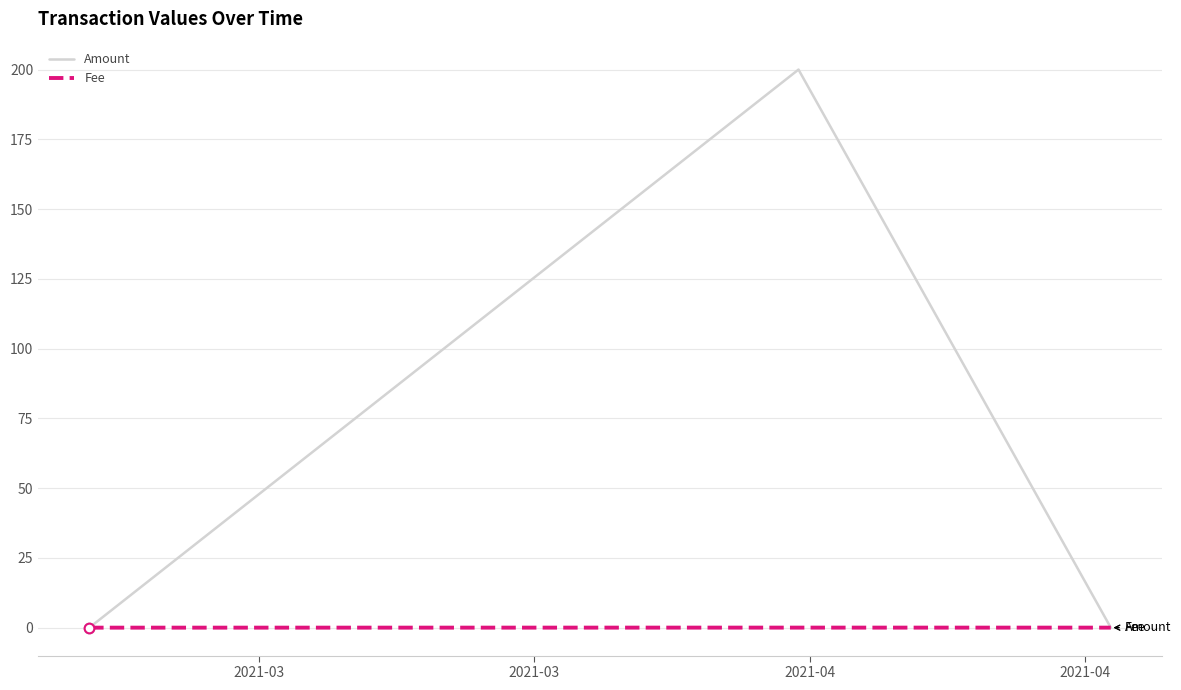

What is the maximum value shown in the chart?

200.0